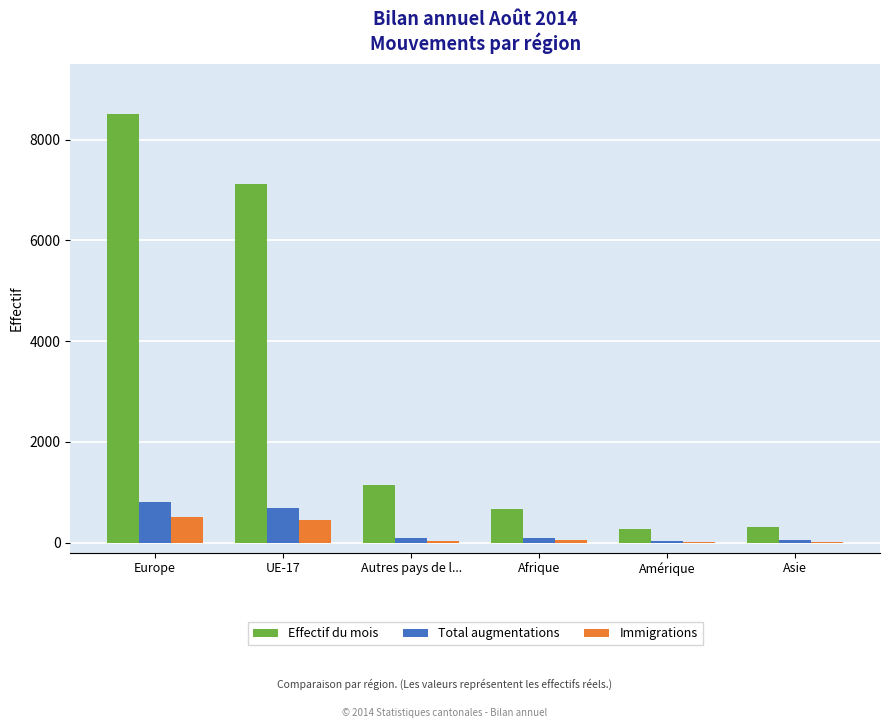

Which label corresponds to the largest value in the chart?

Europe